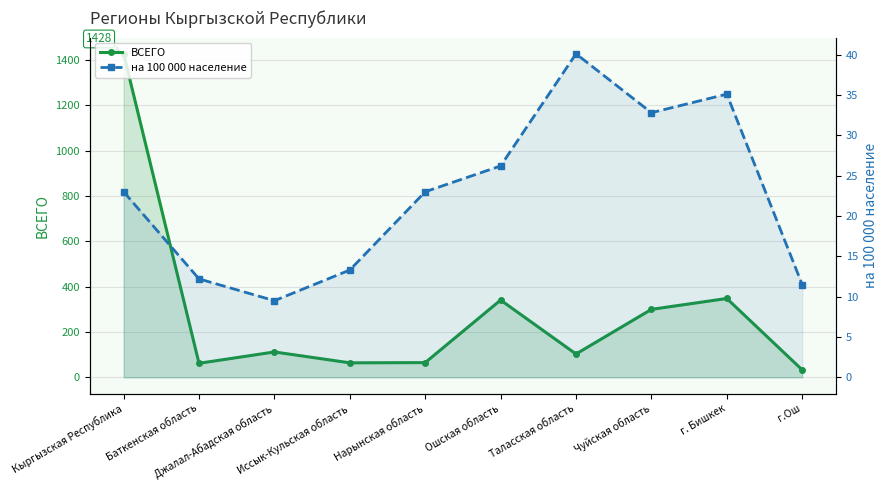

List the labels in order of на 100 000 население value, largest first.

Таласская область, г. Бишкек, Чуйская область, Ошская область, Кыргызская Республика, Нарынская область, Иссык-Кульская область, Баткенская область, г.Ош, Джалал-Абадская область